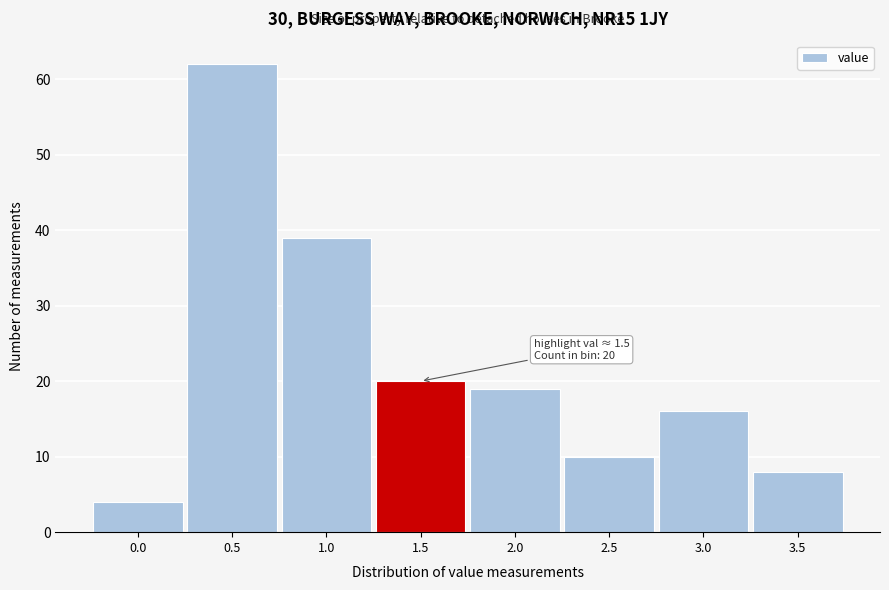

Reading left to right, extract all data points from this chart.

0.0=4	0.5=62	1.0=39	1.5=20	2.0=19	2.5=10	3.0=16	3.5=8